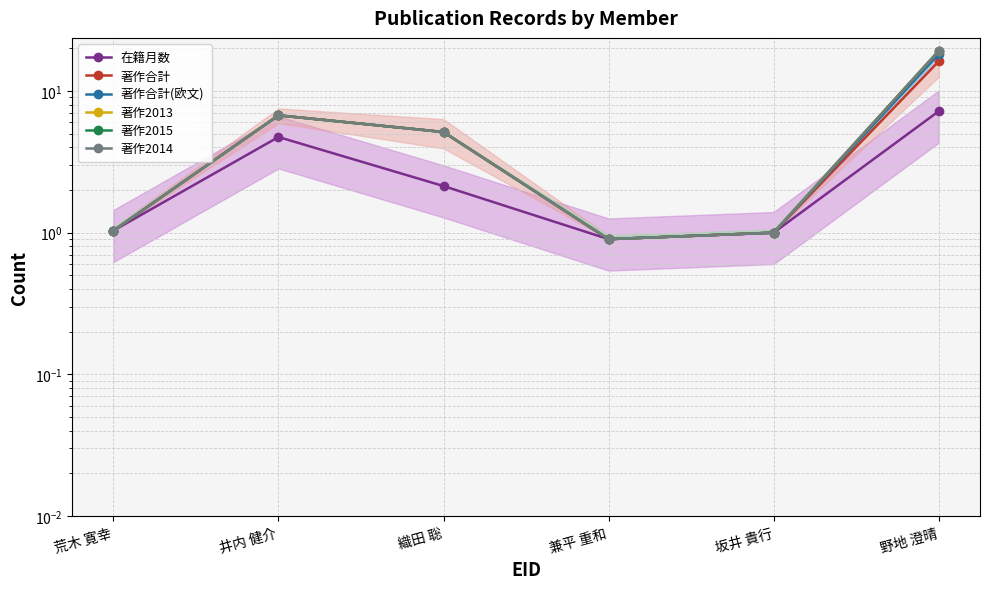

Where is 著作合計 nearest to the value 8?

井内 健介